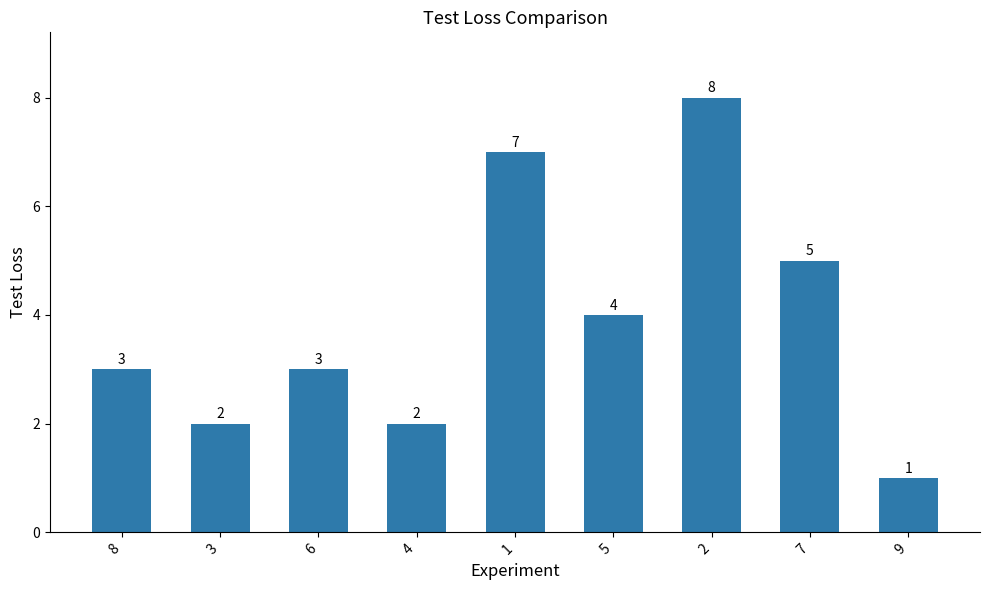

The chart shows a value of 8 at 2. True or false?

True